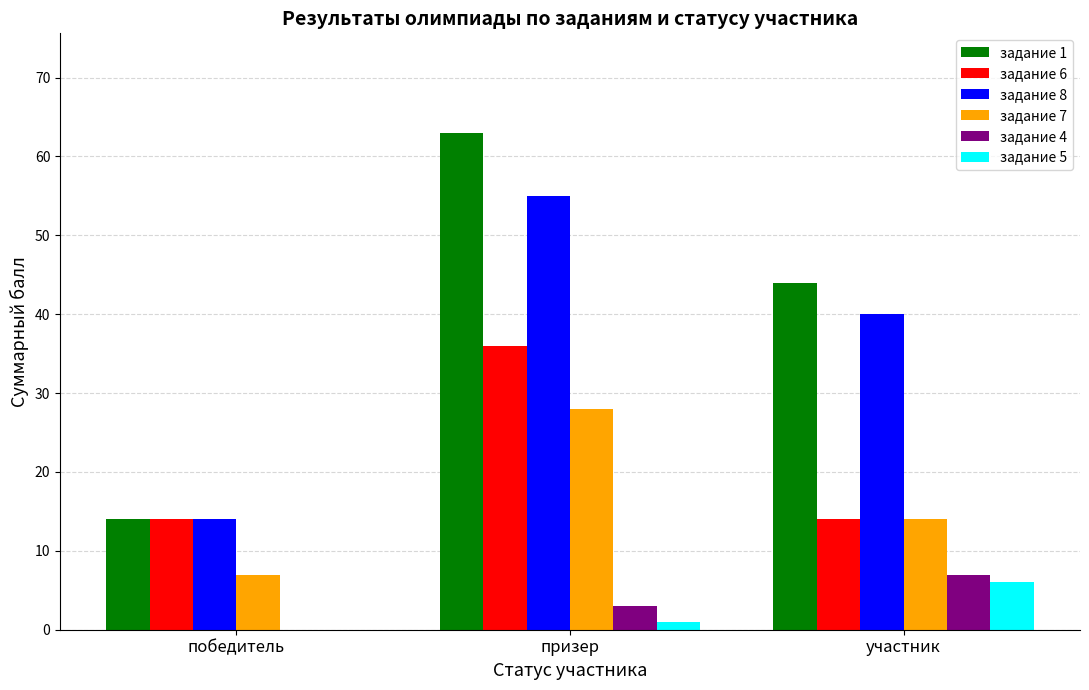

How many series are shown in this chart?

6